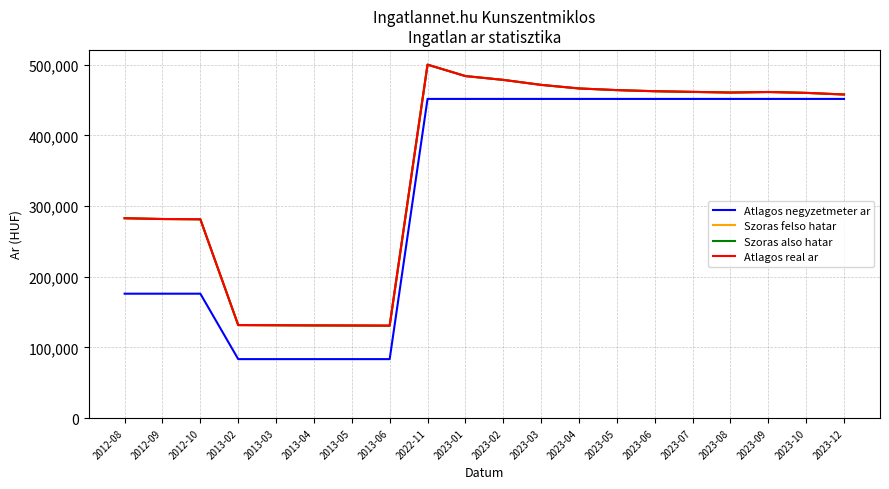

True or false: Szoras felso hatar and Szoras also hatar cross at least once.

False